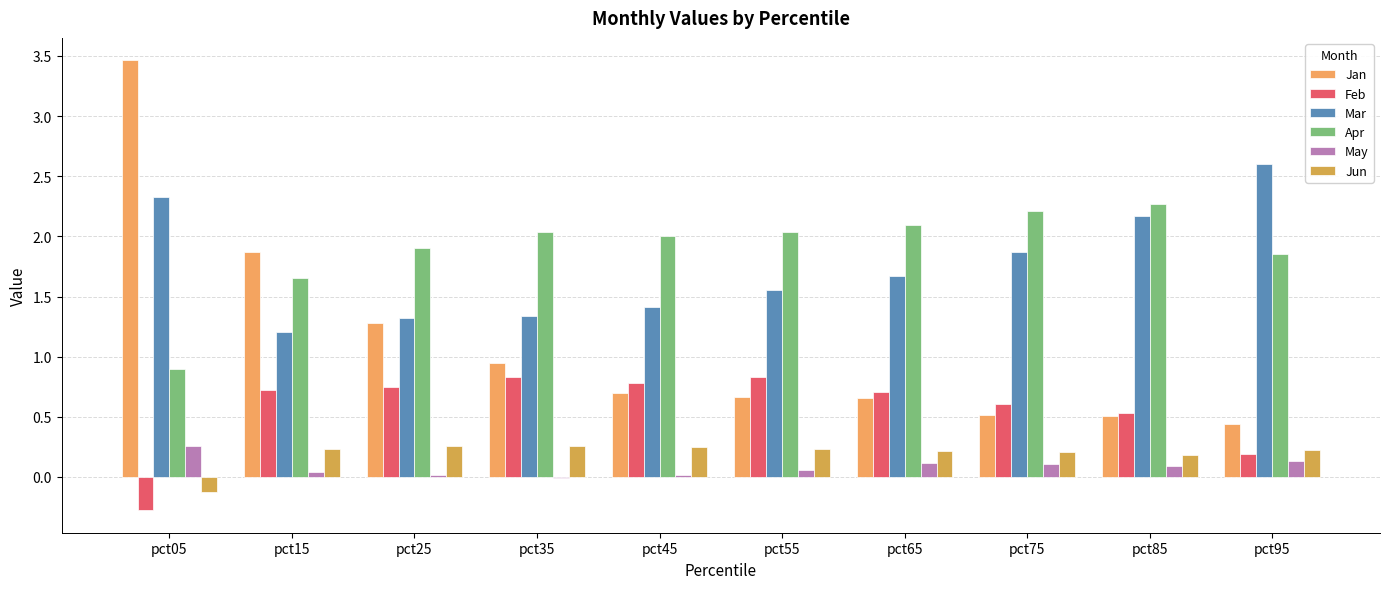

The Feb series shows 1.5 at pct35. True or false?

False